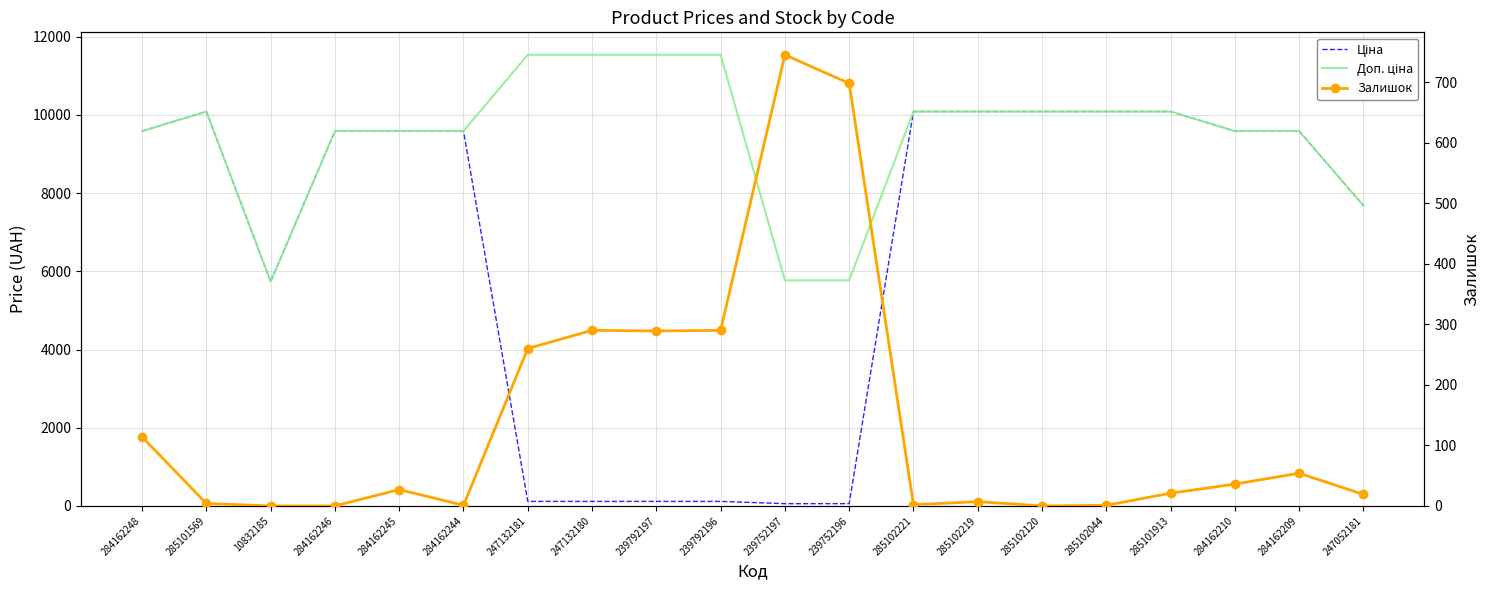

At how many categories does at least one series exceed 4775?

20